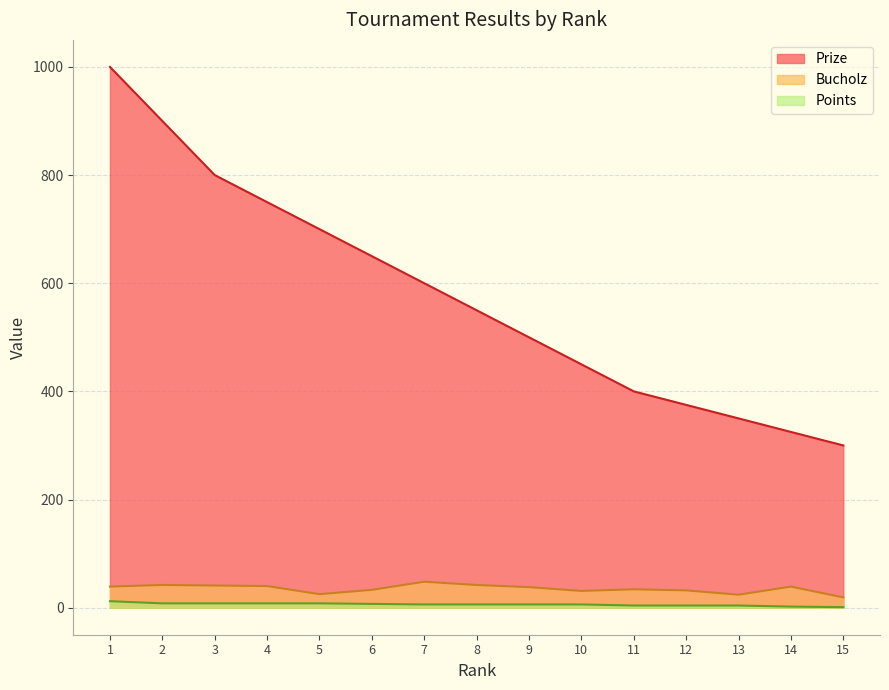

What is the difference between the maximum and minimum values in the Points series?

11